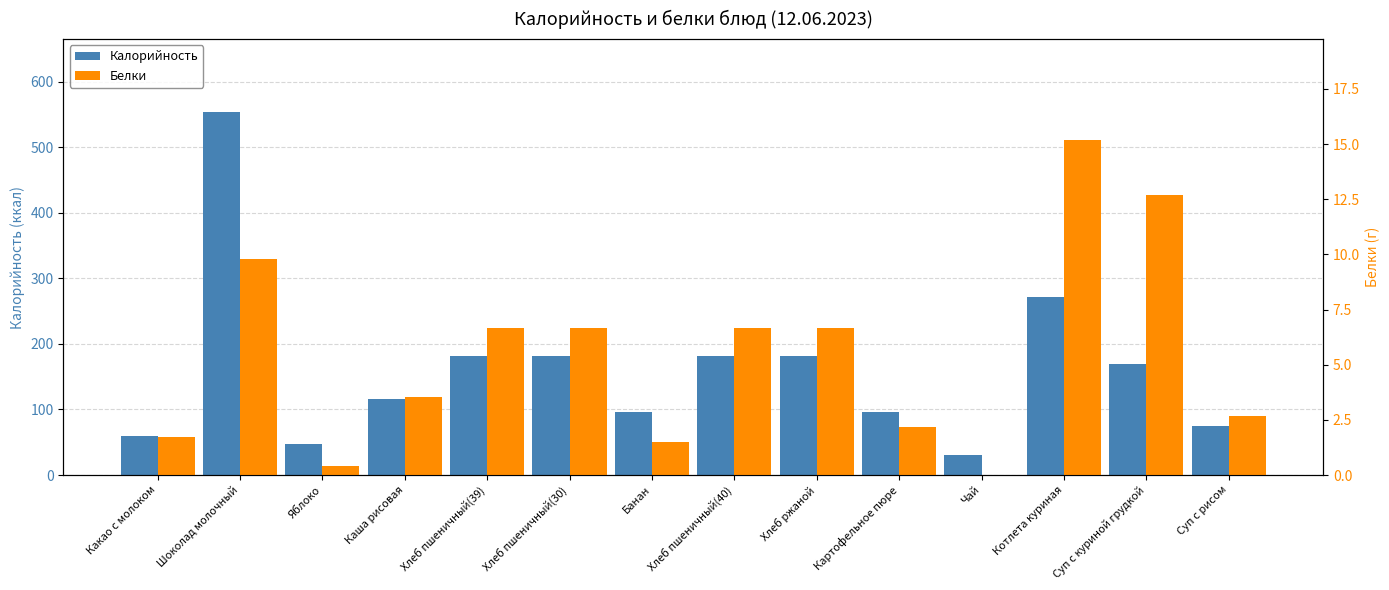

Reading right to left, what are all the values shown in this chart?

Калорийность: Суп с рисом=74.9	Суп с куриной грудкой=169.9	Котлета куриная=271.5	Чай=29.9	Картофельное пюре=95.7	Хлеб ржаной=181.0	Хлеб пшеничный(40)=181.0	Банан=96.0	Хлеб пшеничный(30)=181.0	Хлеб пшеничный(39)=181.0	Каша рисовая=115.5	Яблоко=47.0	Шоколад молочный=554.0	Какао с молоком=59.1
Белки: Суп с рисом=2.7	Суп с куриной грудкой=12.7	Котлета куриная=15.2	Чай=0.0	Картофельное пюре=2.2	Хлеб ржаной=6.7	Хлеб пшеничный(40)=6.7	Банан=1.5	Хлеб пшеничный(30)=6.7	Хлеб пшеничный(39)=6.7	Каша рисовая=3.5	Яблоко=0.4	Шоколад молочный=9.8	Какао с молоком=1.7